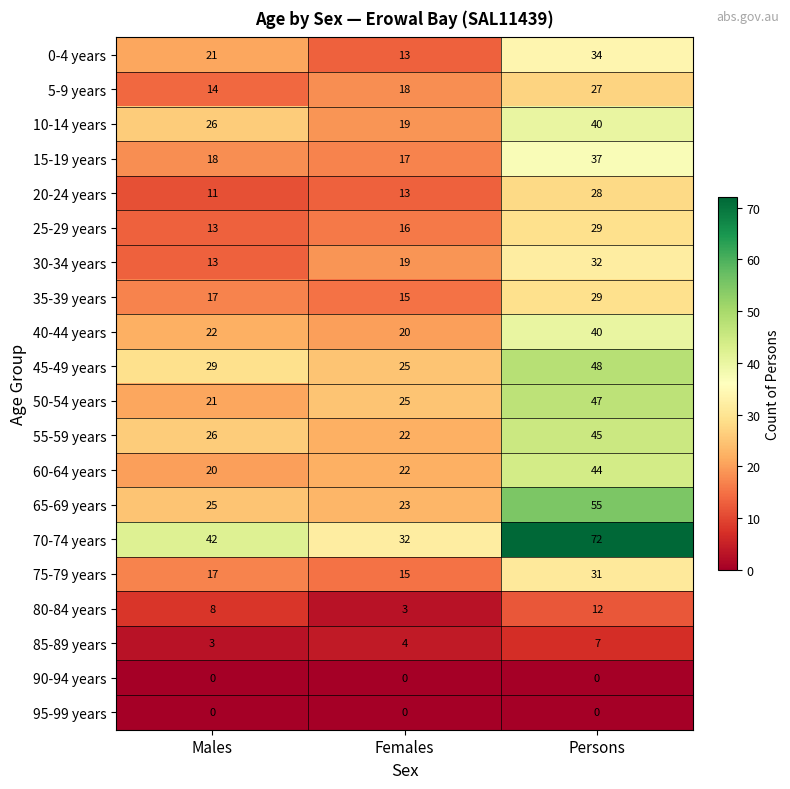

At which category is the sum across all series the highest?

Persons